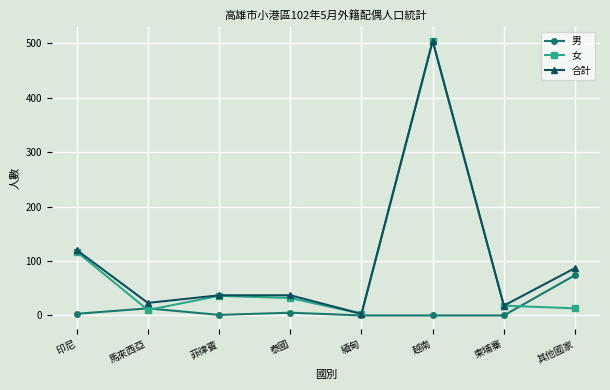

What is the spread (max minus min) of values at 越南?

504